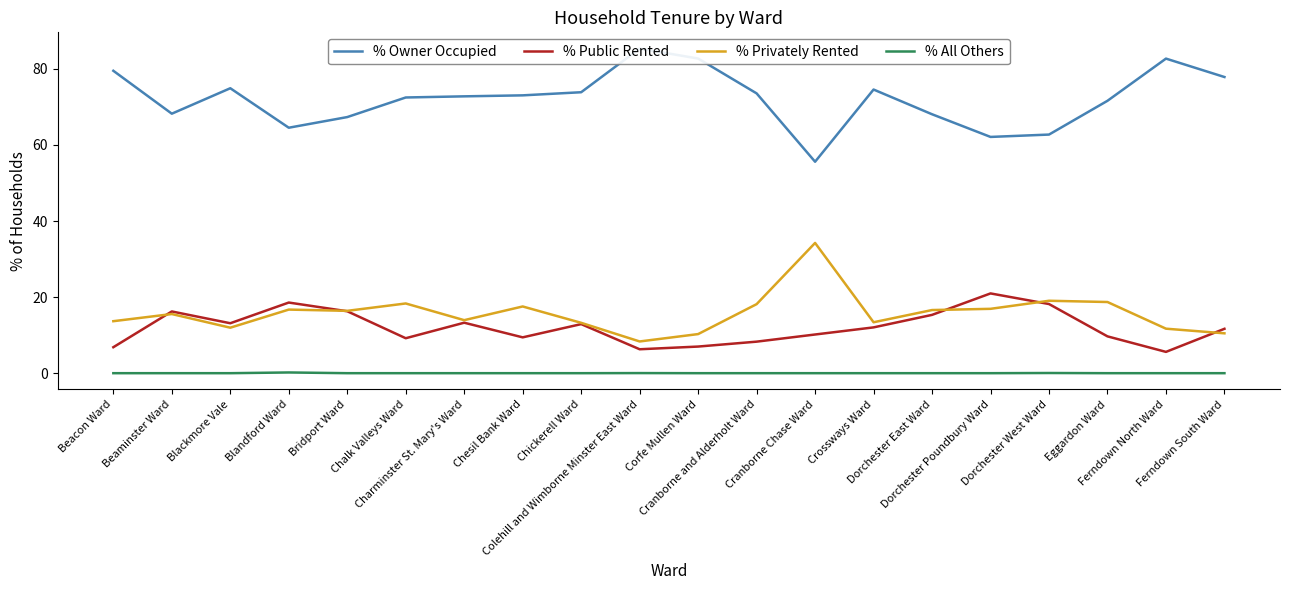

Reading left to right, what are all the values shown in this chart?

% Owner Occupied: Beacon Ward=79.5	Beaminster Ward=68.2	Blackmore Vale=74.9	Blandford Ward=64.5	Bridport Ward=67.3	Chalk Valleys Ward=72.5	Charminster St. Mary's Ward=72.8	Chesil Bank Ward=73.0	Chickerell Ward=73.9	Colehill and Wimborne Minster East Ward=85.3	Corfe Mullen Ward=82.7	Cranborne and Alderholt Ward=73.6	Cranborne Chase Ward=55.6	Crossways Ward=74.6	Dorchester East Ward=68.1	Dorchester Poundbury Ward=62.1	Dorchester West Ward=62.7	Eggardon Ward=71.6	Ferndown North Ward=82.7	Ferndown South Ward=77.9
% Public Rented: Beacon Ward=6.8	Beaminster Ward=16.2	Blackmore Vale=13.1	Blandford Ward=18.6	Bridport Ward=16.3	Chalk Valleys Ward=9.2	Charminster St. Mary's Ward=13.3	Chesil Bank Ward=9.4	Chickerell Ward=12.9	Colehill and Wimborne Minster East Ward=6.3	Corfe Mullen Ward=7.0	Cranborne and Alderholt Ward=8.3	Cranborne Chase Ward=10.2	Crossways Ward=12.0	Dorchester East Ward=15.3	Dorchester Poundbury Ward=21.0	Dorchester West Ward=18.2	Eggardon Ward=9.7	Ferndown North Ward=5.6	Ferndown South Ward=11.7
% Privately Rented: Beacon Ward=13.7	Beaminster Ward=15.6	Blackmore Vale=12.0	Blandford Ward=16.7	Bridport Ward=16.4	Chalk Valleys Ward=18.3	Charminster St. Mary's Ward=13.9	Chesil Bank Ward=17.5	Chickerell Ward=13.2	Colehill and Wimborne Minster East Ward=8.3	Corfe Mullen Ward=10.3	Cranborne and Alderholt Ward=18.1	Cranborne Chase Ward=34.2	Crossways Ward=13.4	Dorchester East Ward=16.6	Dorchester Poundbury Ward=16.9	Dorchester West Ward=19.0	Eggardon Ward=18.7	Ferndown North Ward=11.7	Ferndown South Ward=10.5
% All Others: Beacon Ward=0.0	Beaminster Ward=0.0	Blackmore Vale=0.0	Blandford Ward=0.2	Bridport Ward=0.0	Chalk Valleys Ward=0.0	Charminster St. Mary's Ward=0.0	Chesil Bank Ward=0.0	Chickerell Ward=0.0	Colehill and Wimborne Minster East Ward=0.0	Corfe Mullen Ward=0.0	Cranborne and Alderholt Ward=0.0	Cranborne Chase Ward=0.0	Crossways Ward=0.0	Dorchester East Ward=0.0	Dorchester Poundbury Ward=0.0	Dorchester West Ward=0.0	Eggardon Ward=0.0	Ferndown North Ward=0.0	Ferndown South Ward=0.0